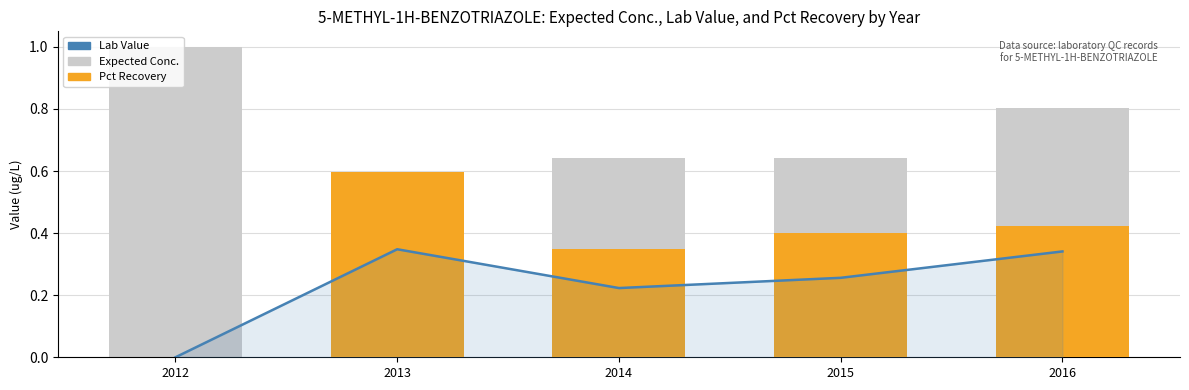

Count the number of categories in the chart.

5